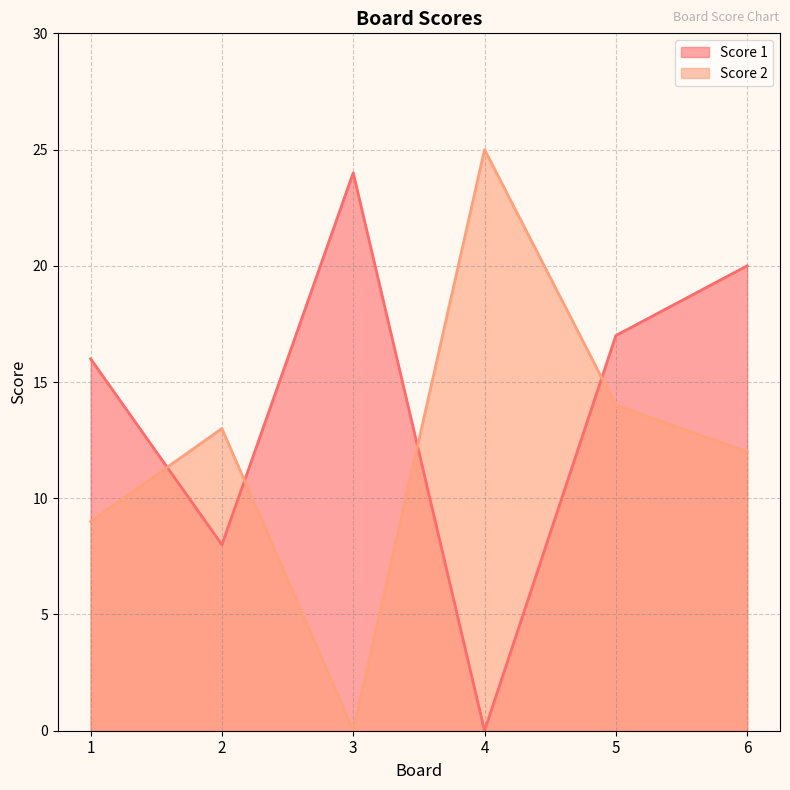

True or false: Score 1 and Score 2 intersect in this chart.

True